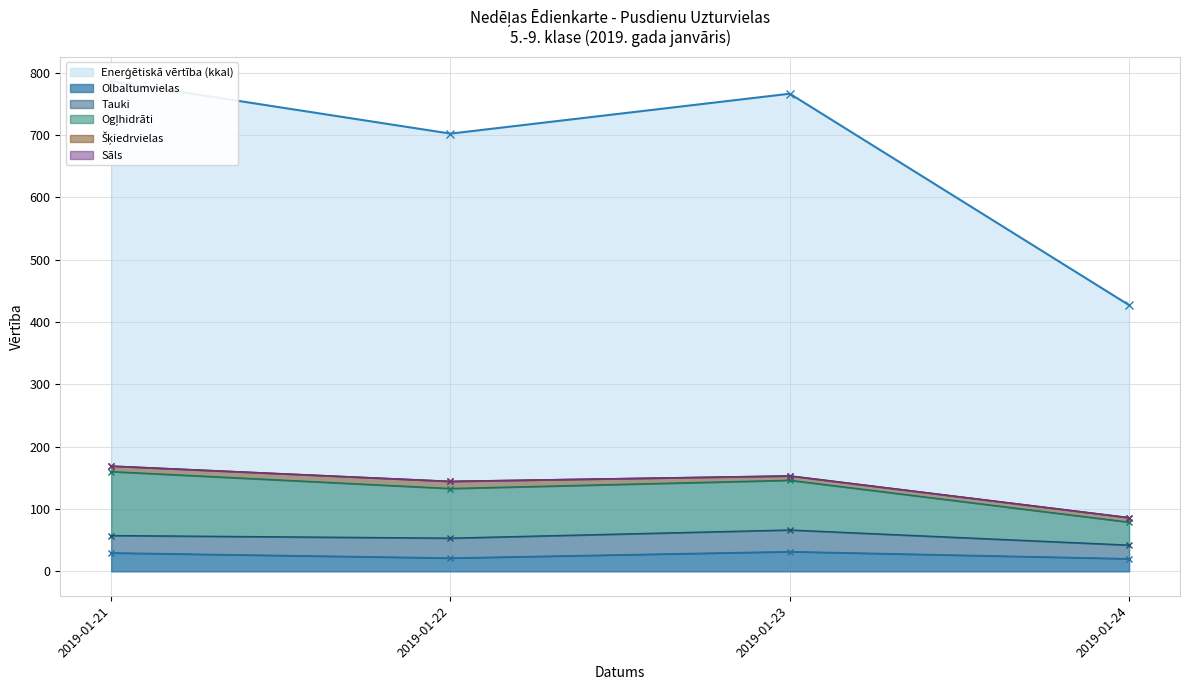

Rank the categories by Olbaltumvielas value from lowest to highest.

2019-01-24, 2019-01-22, 2019-01-21, 2019-01-23